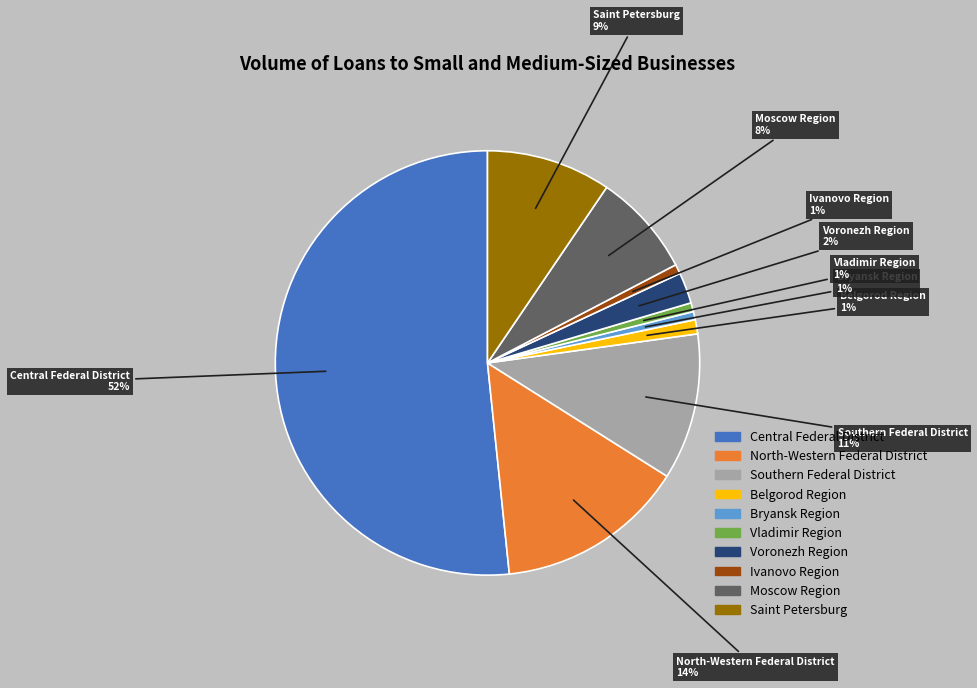

How many slices are in this pie chart?

10